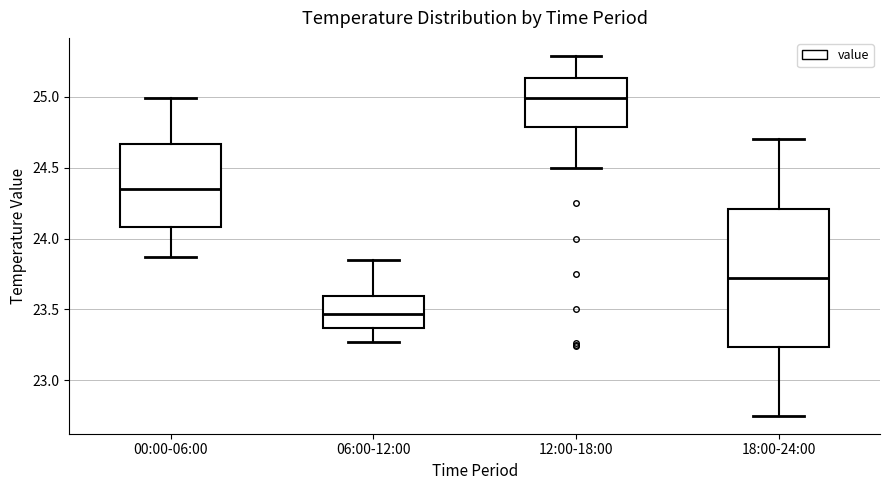

Where does the upper whisker of the box for 06:00-12:00 end on the y-axis? The values are not printed on the chart, so give them approximately, as read against the axis.

23.85